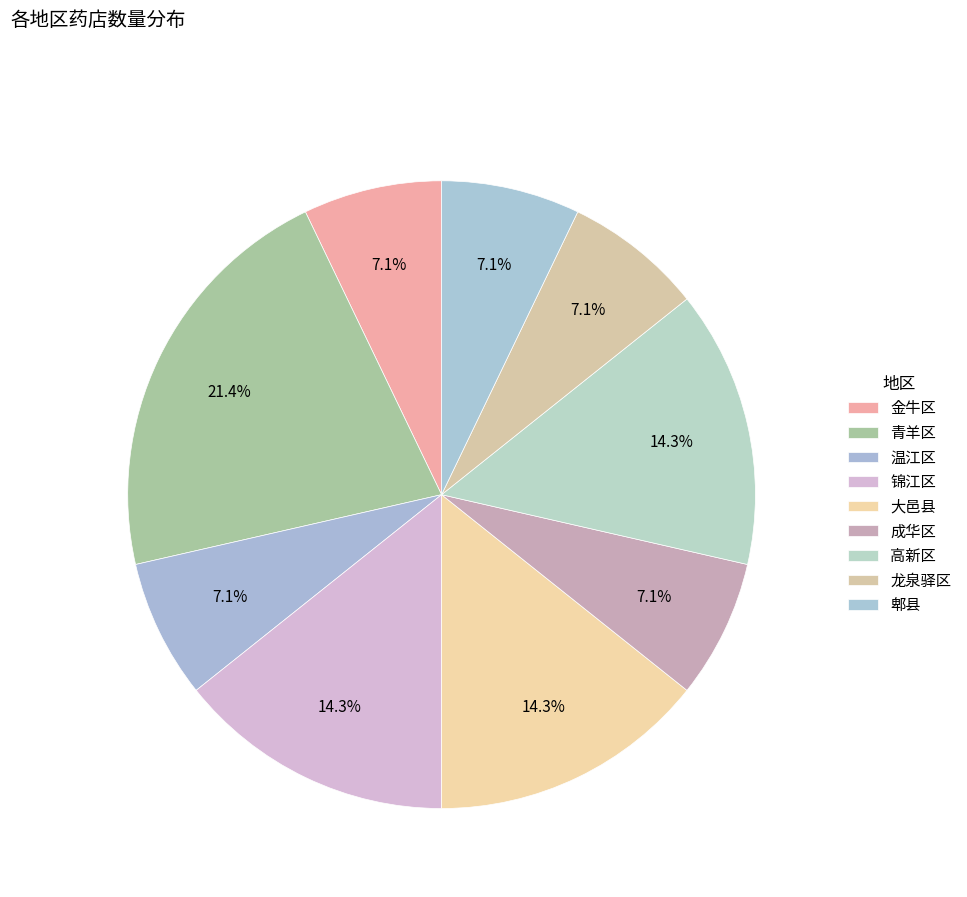

How many slices are in this pie chart?

9